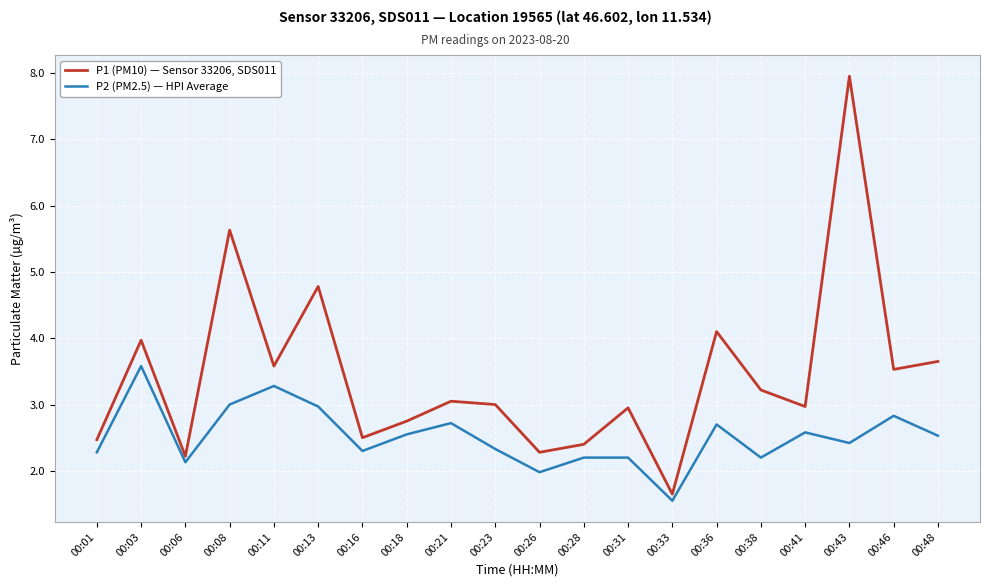

At how many categories does at least one series exceed 6?

1